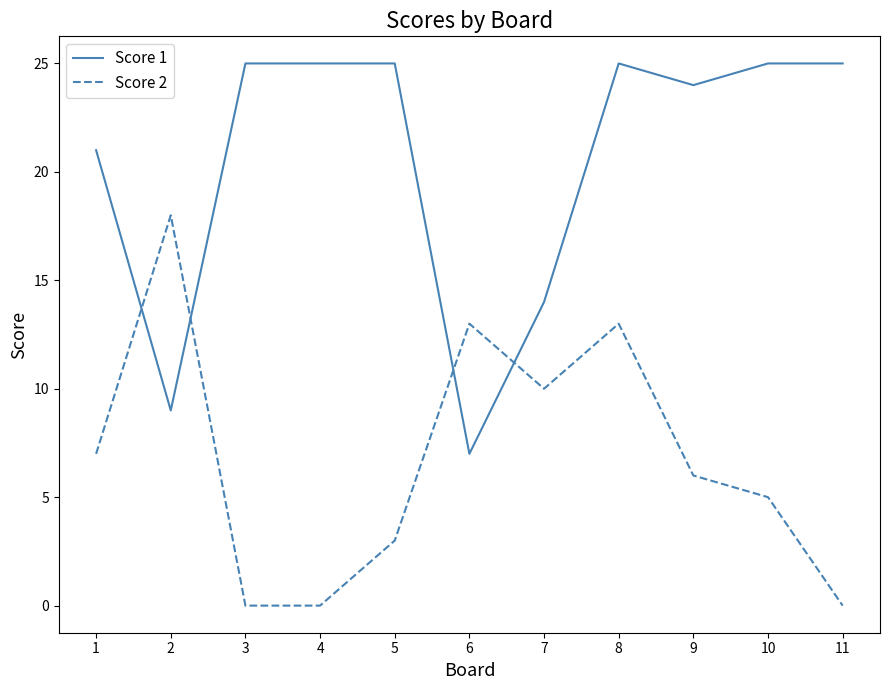

Which series has the largest total across all categories?

Score 1